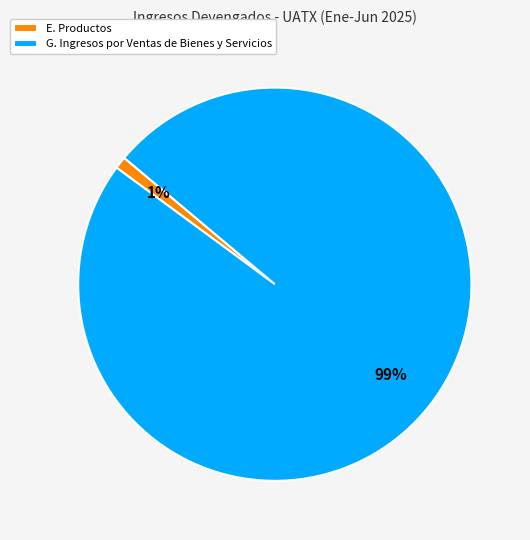

True or false: E. Productos accounts for 1% of the total.

True